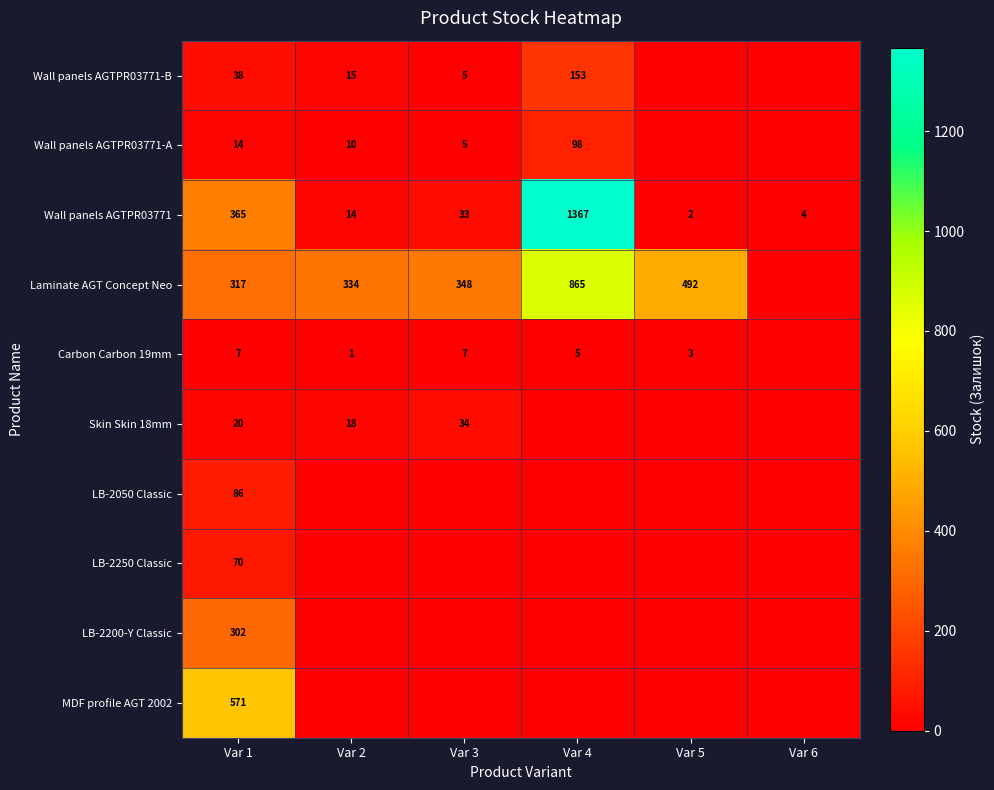

What is the sum of the Carbon Carbon 19mm values at Var 2 and Var 1?

8